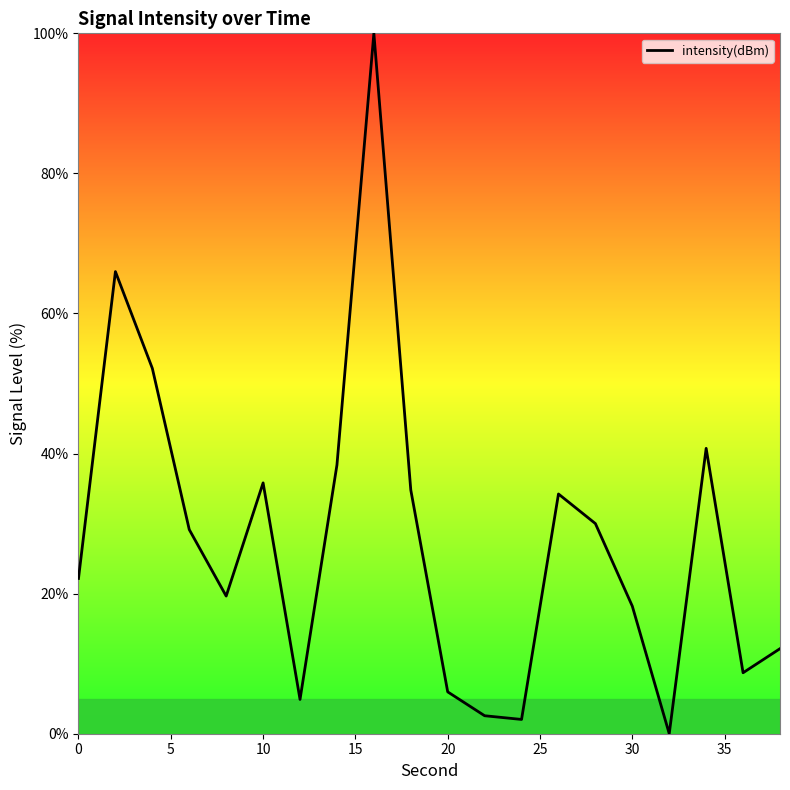

How many interior local valleys (lower than both neighbors) does the data have?

5